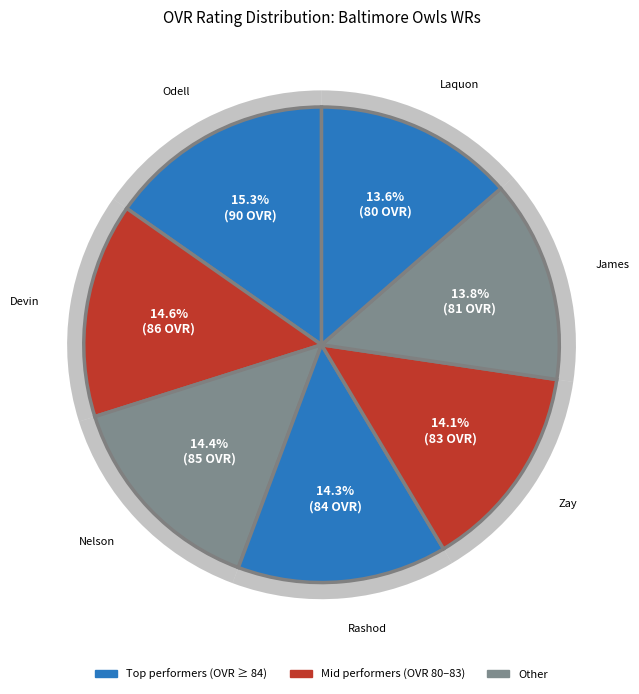

Does Rashod account for over 50% of the chart?

No